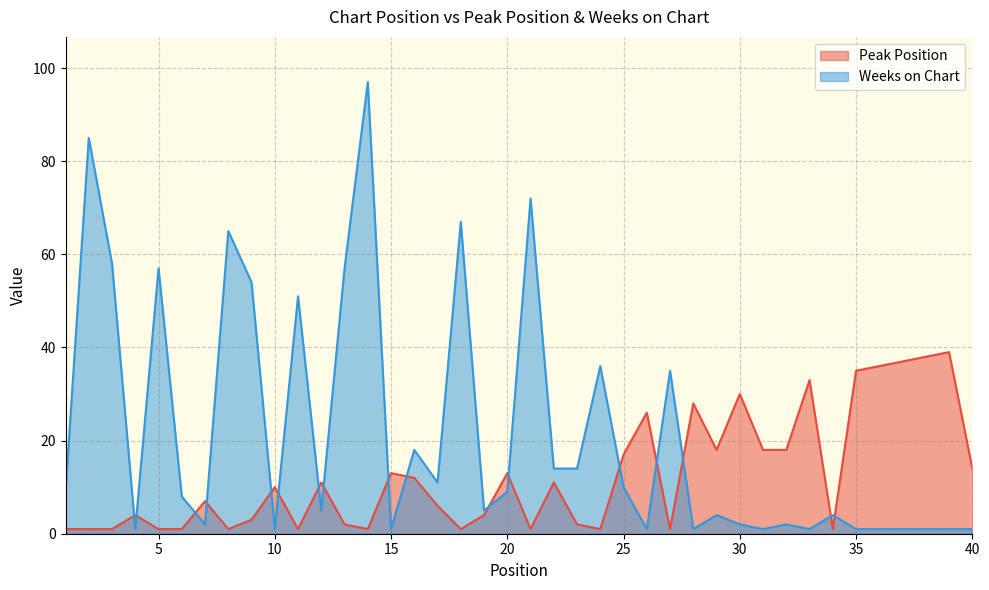

Where is Peak Position nearest to the value 20?

29